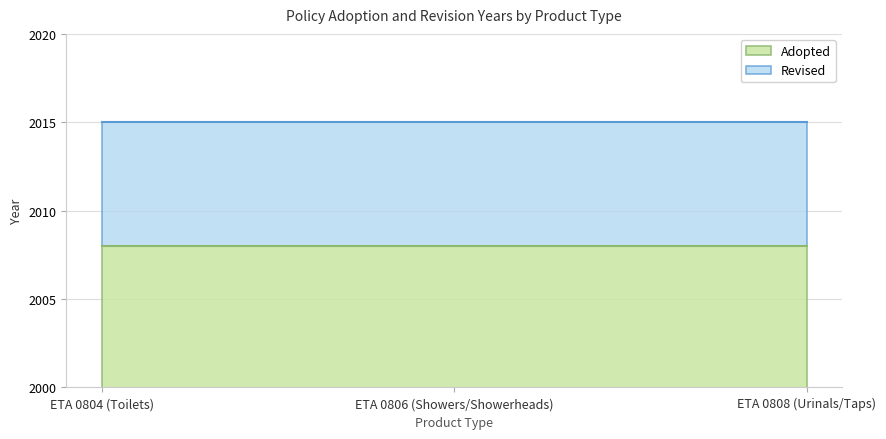

What is the difference between the highest and lowest values at ETA 0806 (Showers/Showerheads)?

7